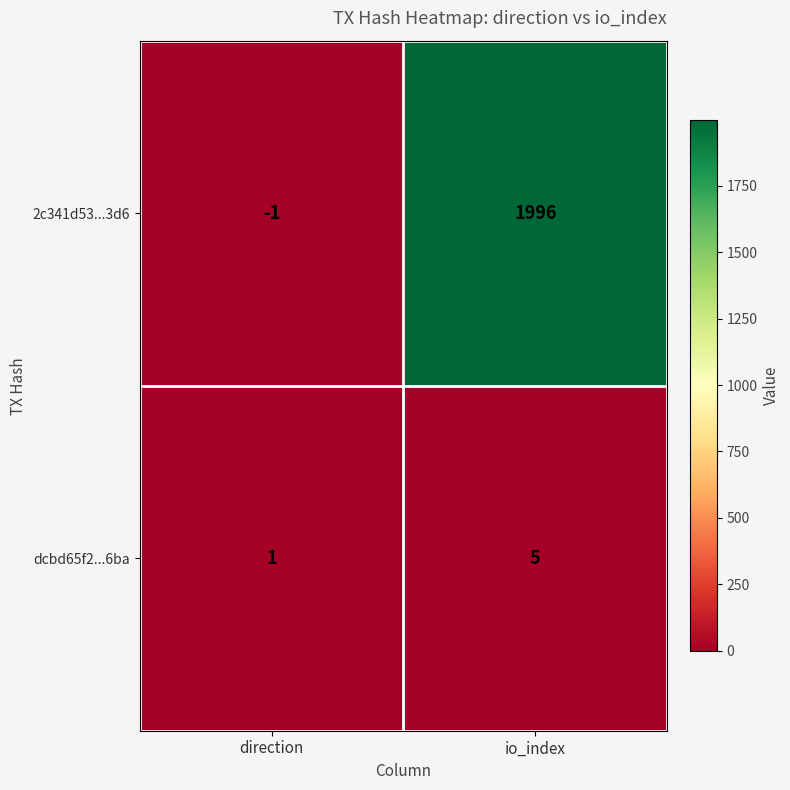

What is the sum of the dcbd65f2...6ba values at direction and io_index?

6